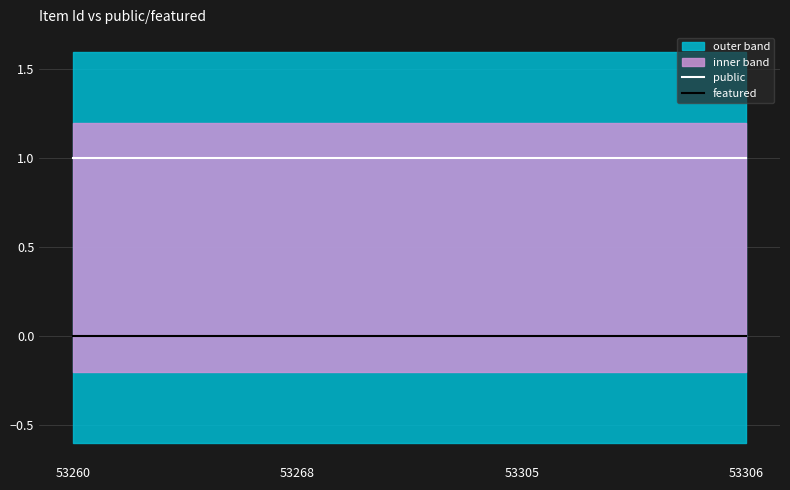

True or false: featured and public cross at least once.

False